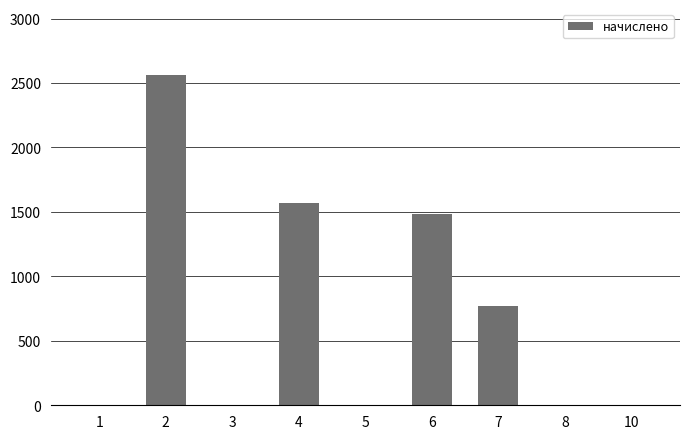

What is the sum of all values?

6387.6